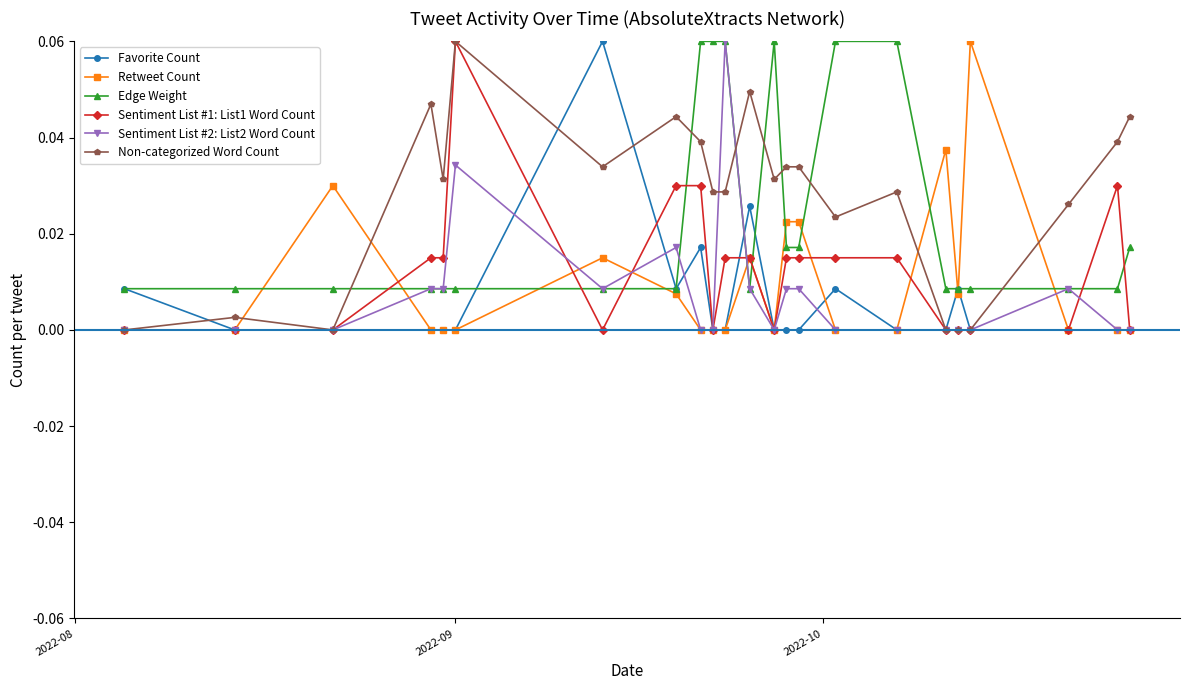

Which series ends up on top after the final intersection of Edge Weight and Non-categorized Word Count?

Non-categorized Word Count